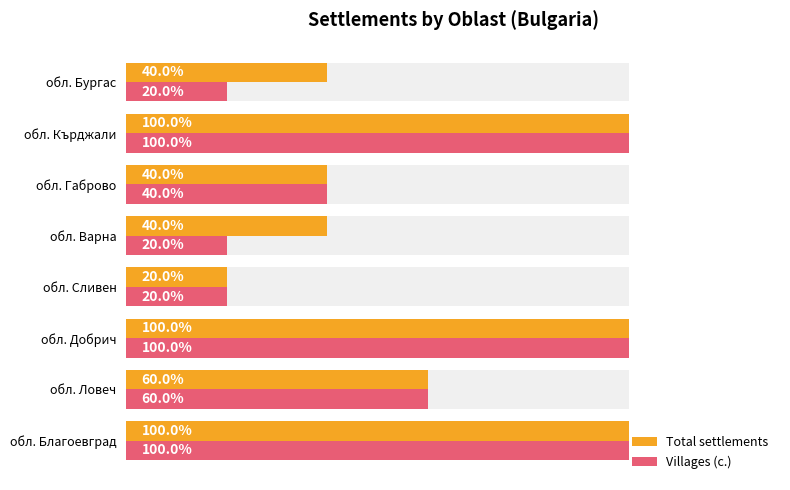

List the series in order of their overall mean, lowest first.

Villages (с.), Total settlements